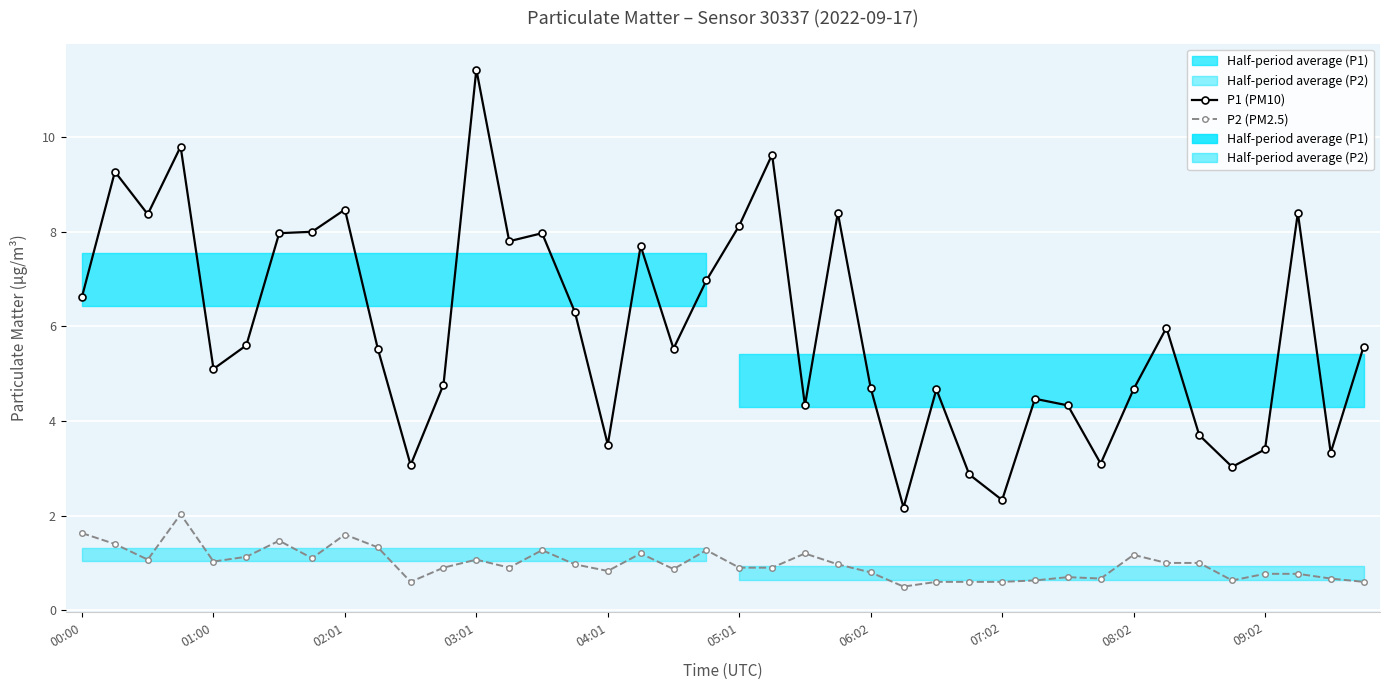

True or false: P1 (PM10) and P2 (PM2.5) cross at least once.

False